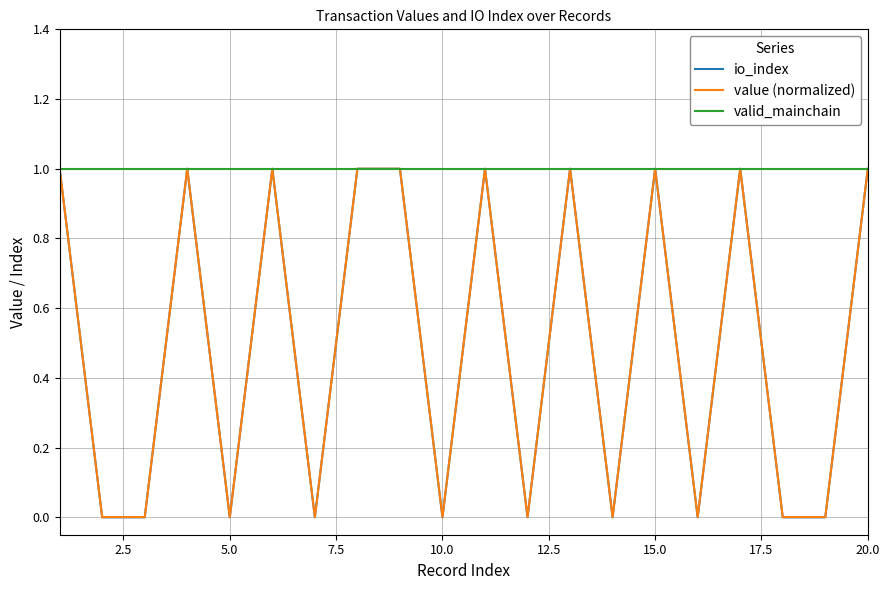

Which series has the largest total across all categories?

valid_mainchain